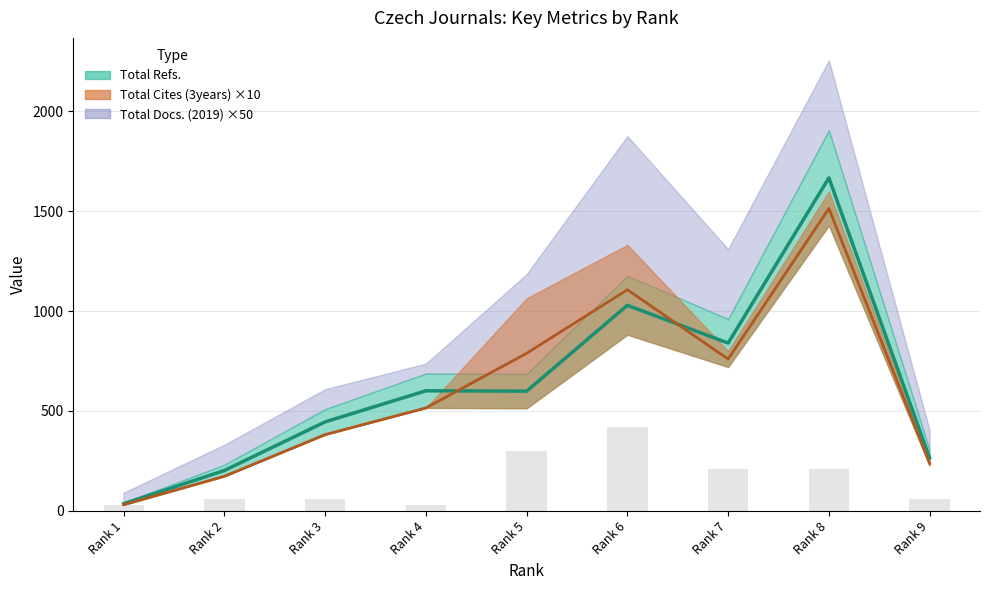

What is the value of the Total Docs. (2019) bar at the 1st from the left?

30.0